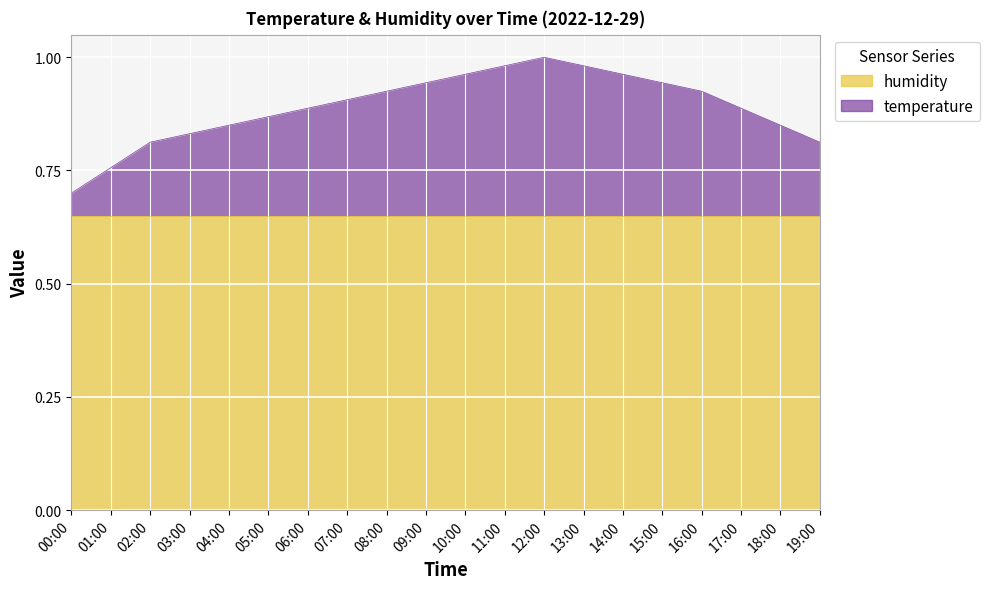

How many categories are shown in the chart?

20